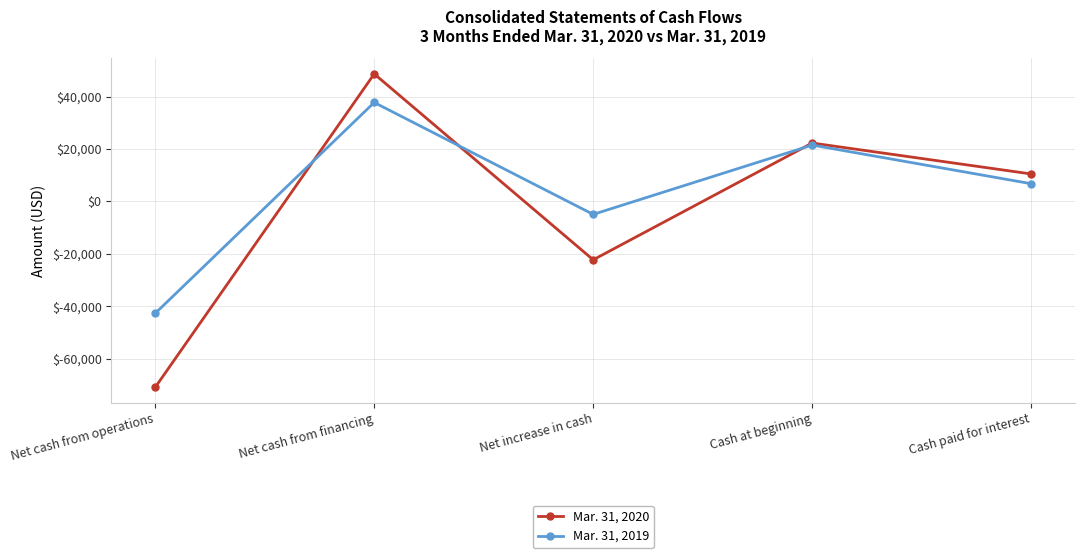

What are all the series names shown in the legend?

Mar. 31, 2020, Mar. 31, 2019